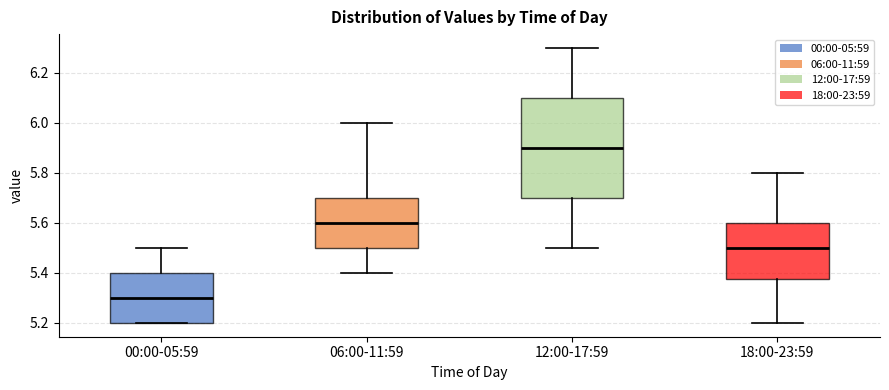

Which box is the tallest, from its lower edge to its upper edge?

12:00-17:59